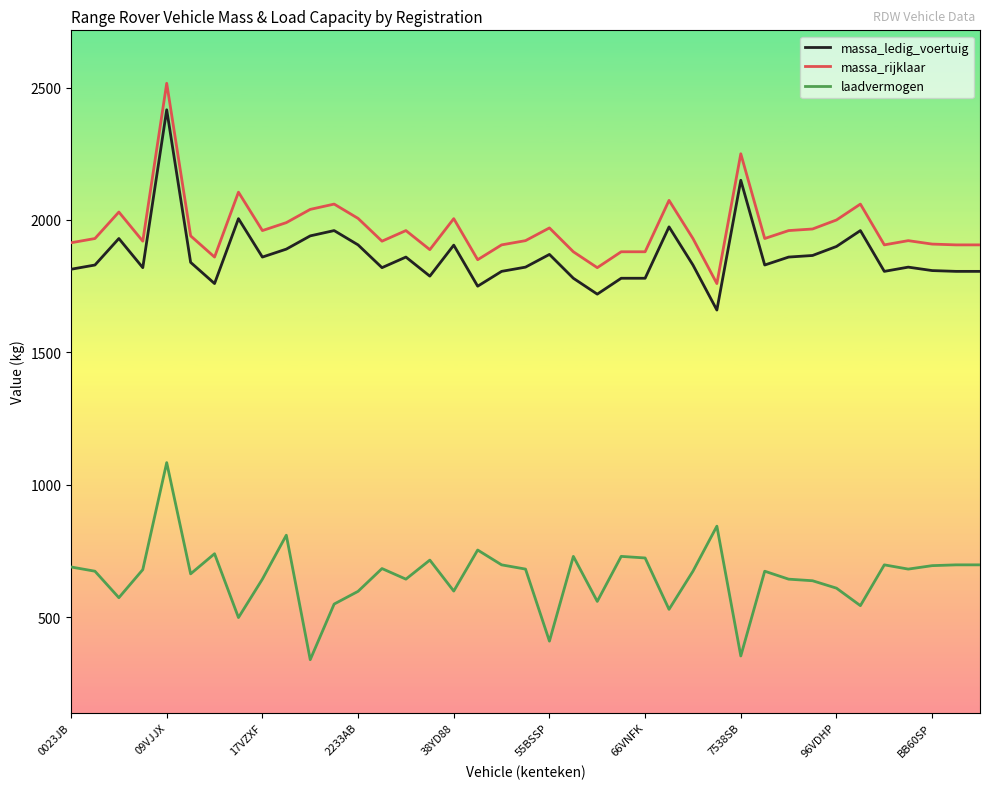

True or false: laadvermogen and massa_ledig_voertuig intersect in this chart.

False